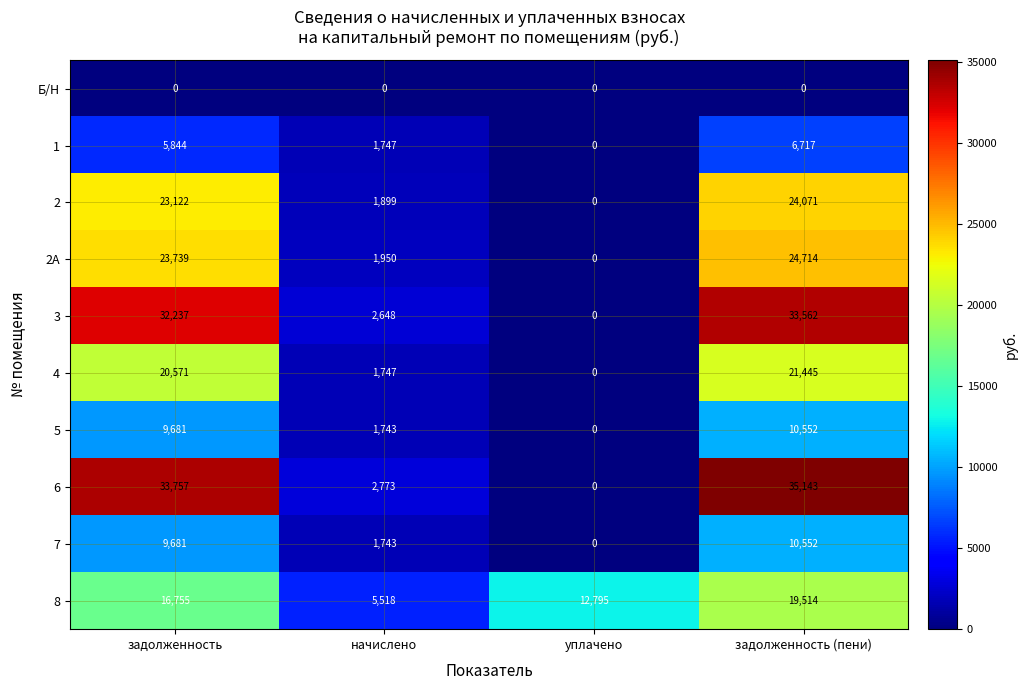

What is the approximate value of 4 at задолженность, to the nearest 10?

20570